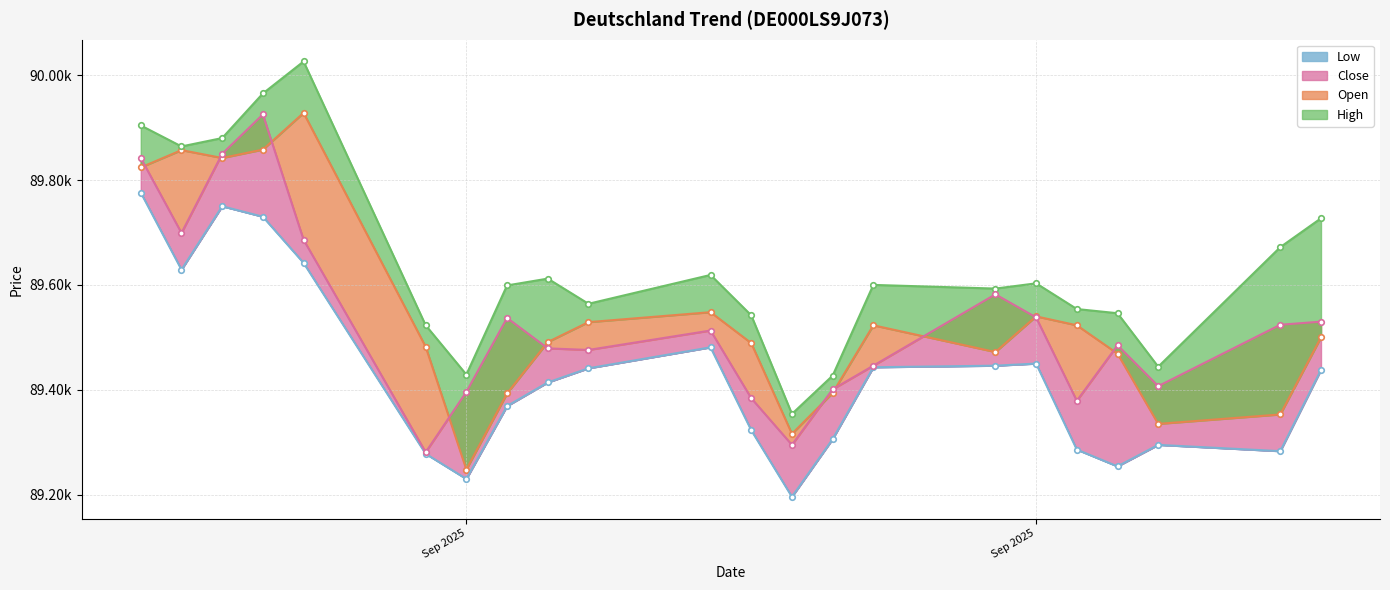

At 03.09.2025, list the series in order from largest to smallest.

High, Close, Open, Low